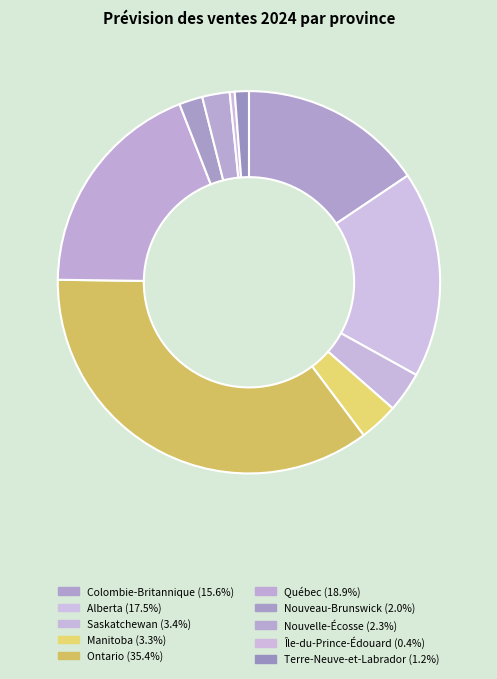

Do Île-du-Prince-Édouard and Nouvelle-Écosse together represent more than half of the pie?

No